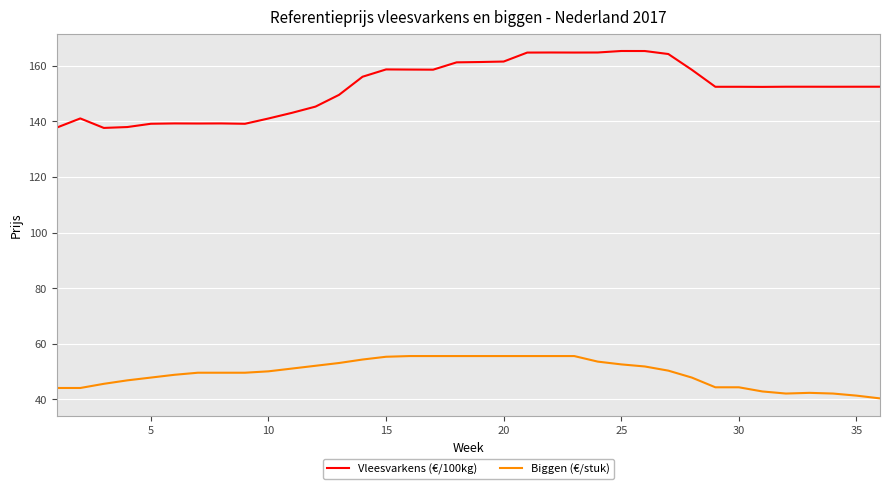

What is the difference between the maximum and minimum values in the Vleesvarkens (€/100kg) series?

27.7